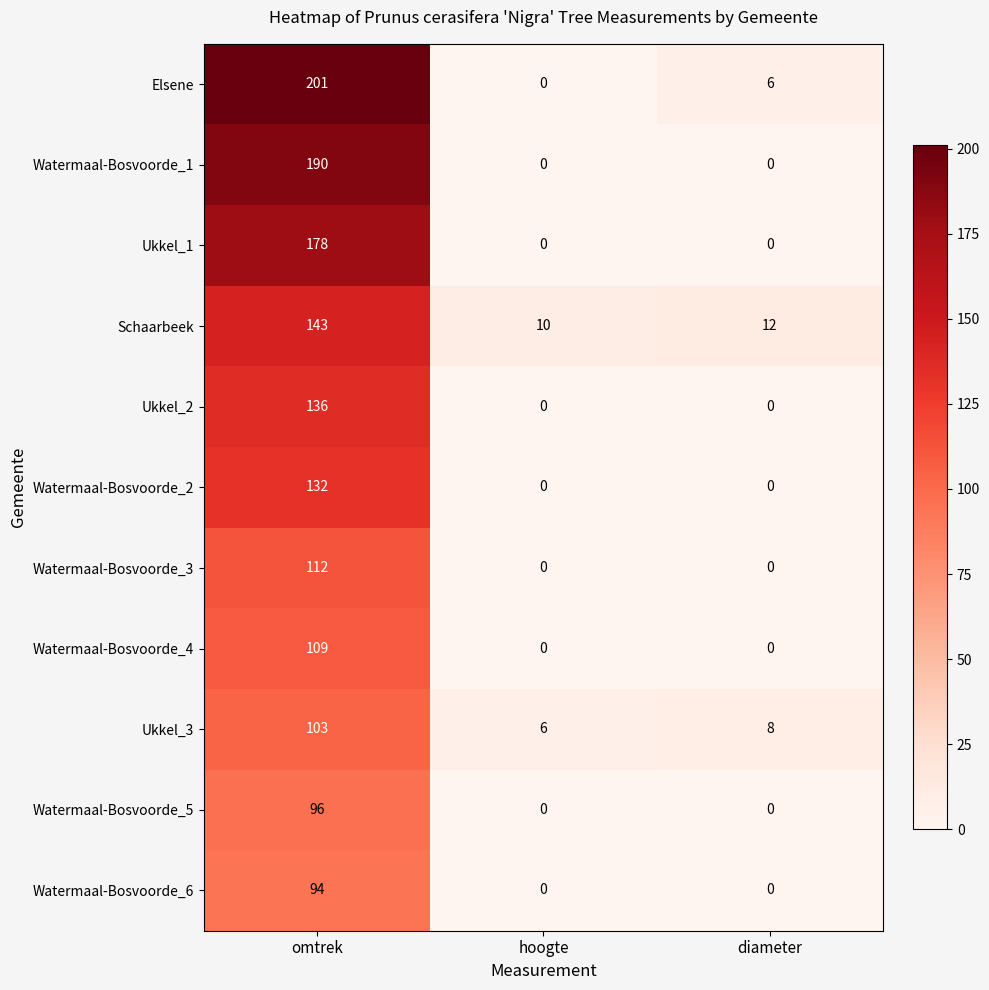

At which category is the sum across all series the highest?

omtrek